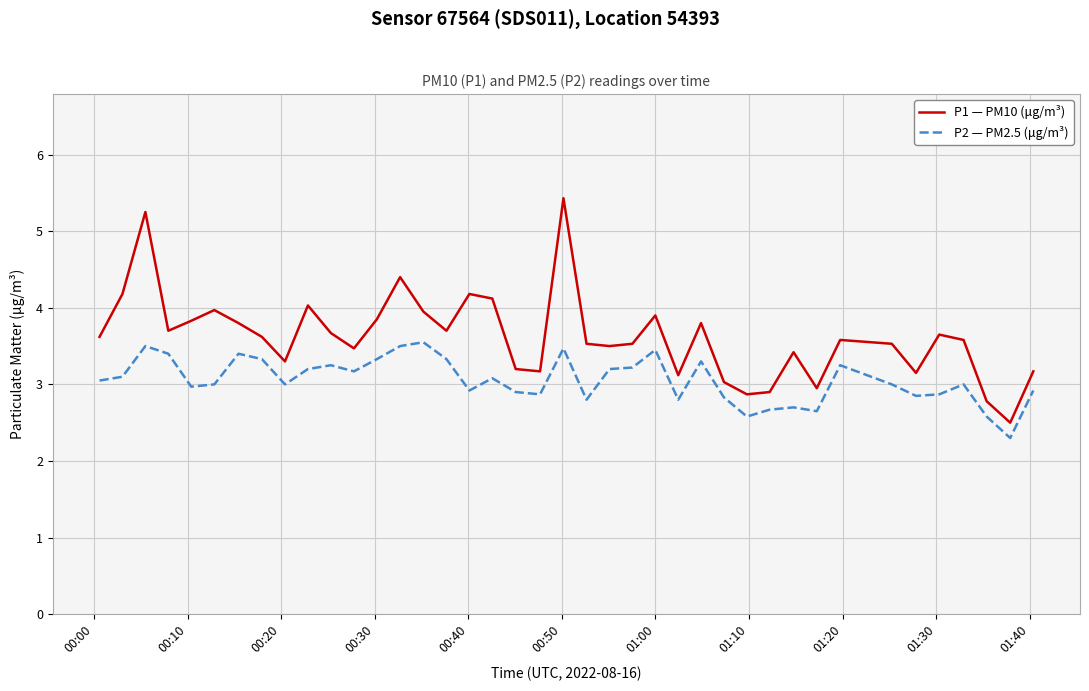

Which series has the largest range (max minus min)?

P1 — PM10 (μg/m³)